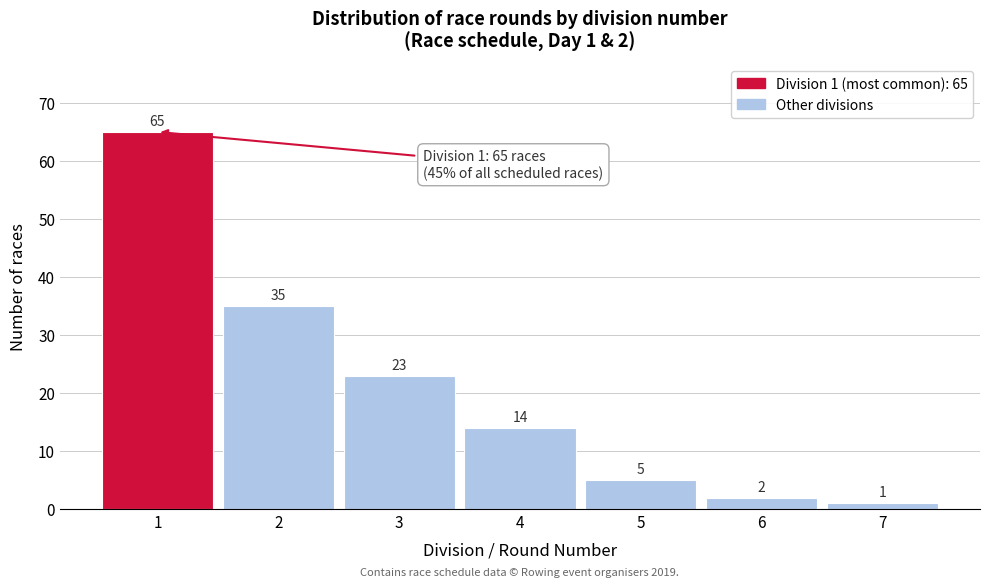

Which range on the x-axis has the tallest bar?

0.5 to 1.5